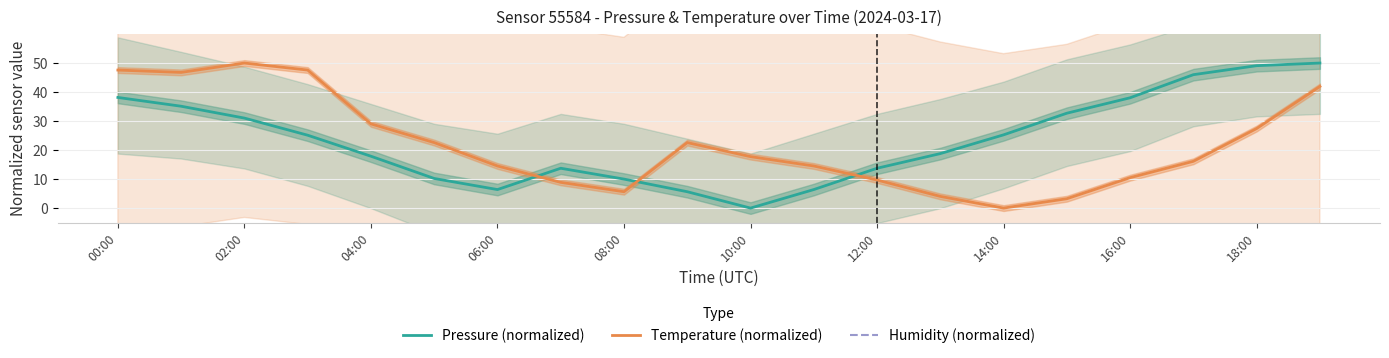

What is the difference between the second highest and second lowest values in the Pressure (normalized) series?

43.4